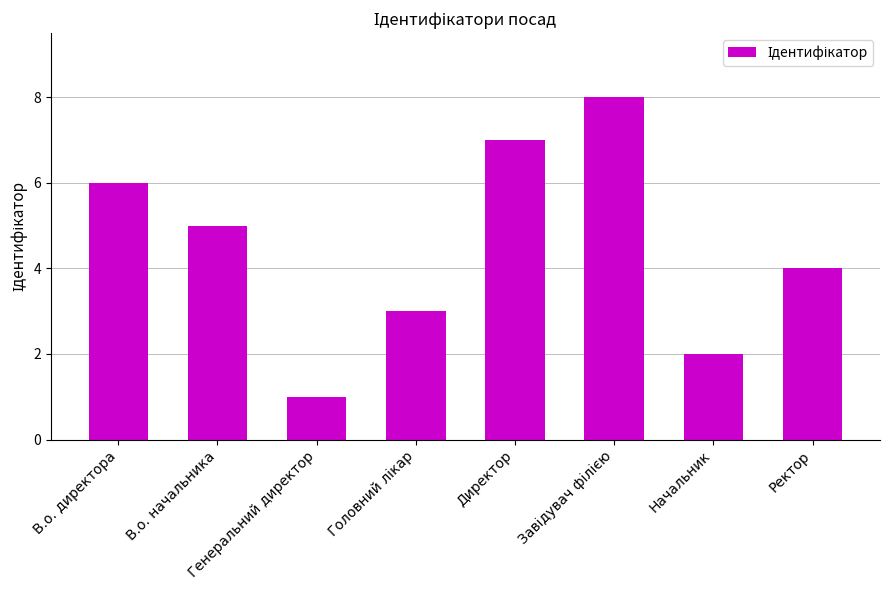

What is the difference between the maximum and minimum values?

7